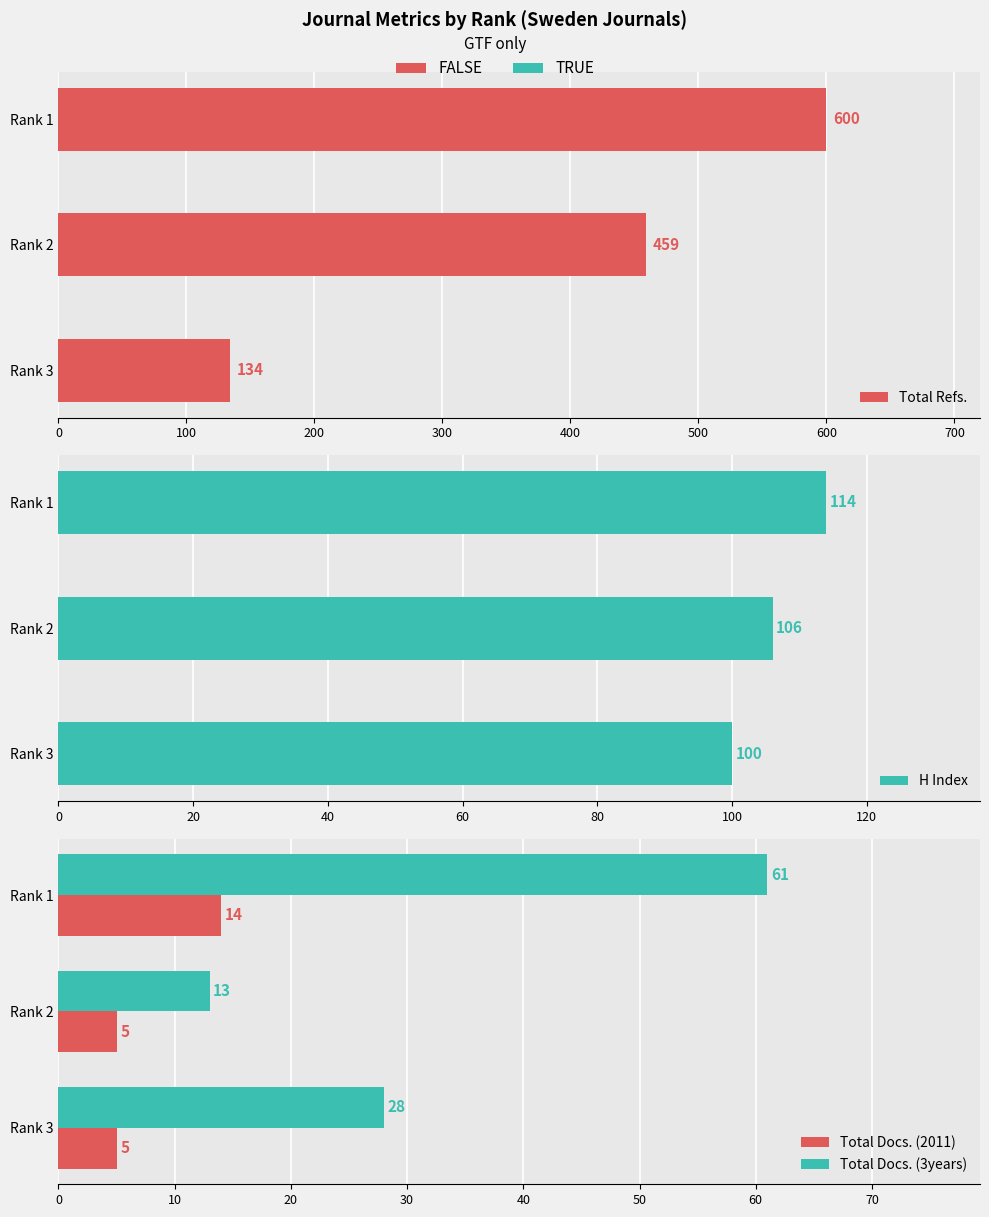

At how many categories does at least one series exceed 210?

2